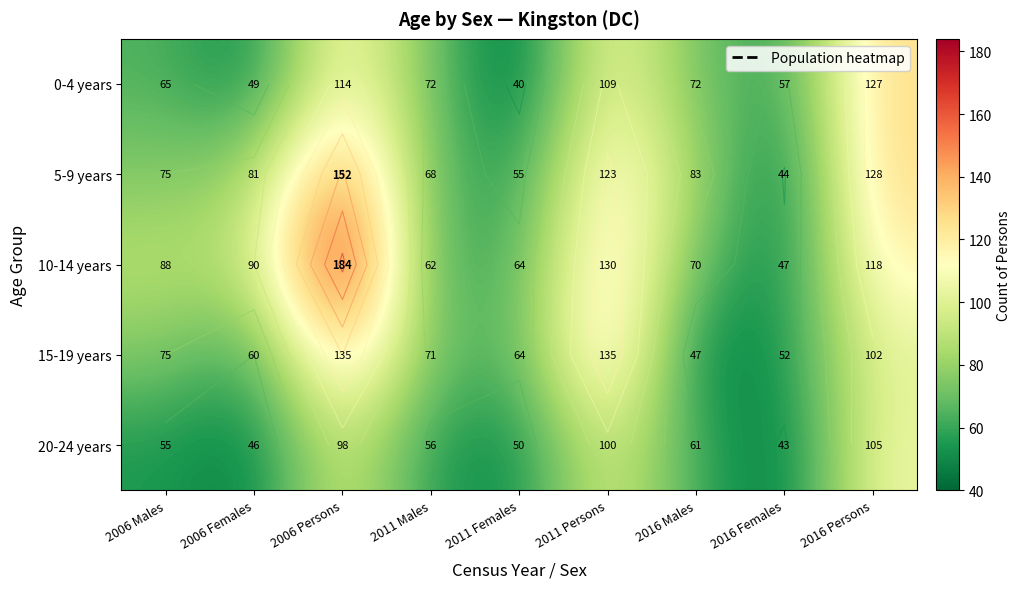

The 10-14 years series shows 89 at 2011 Females. True or false?

False